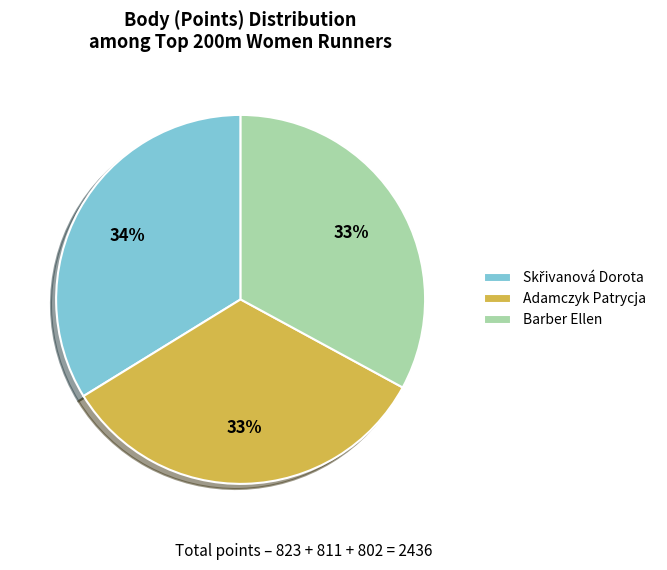

True or false: Adamczyk Patrycja accounts for 33% of the total.

True